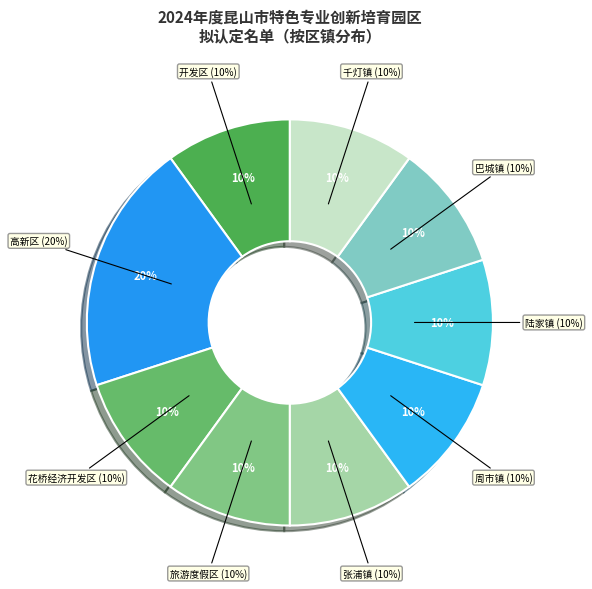

Do 花桥经济开发区 and 周市镇 together represent more than half of the pie?

No